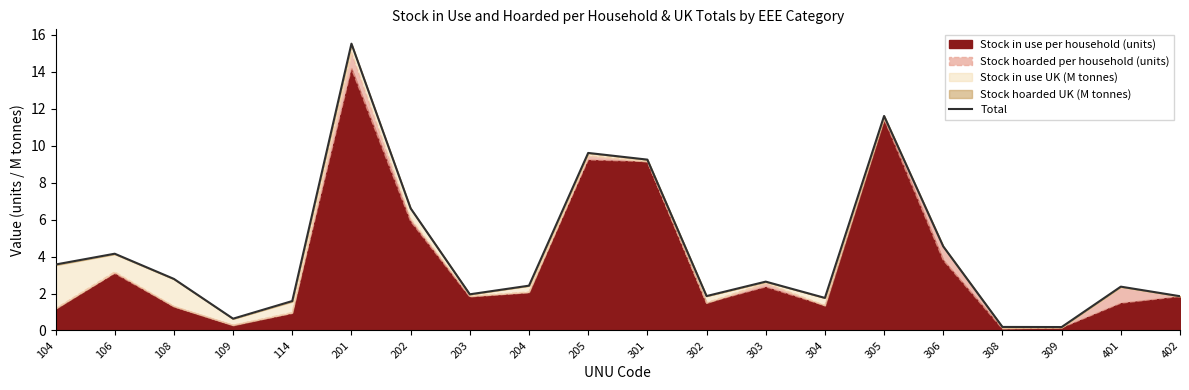

What is the value of the 10th point from the left?

9.6